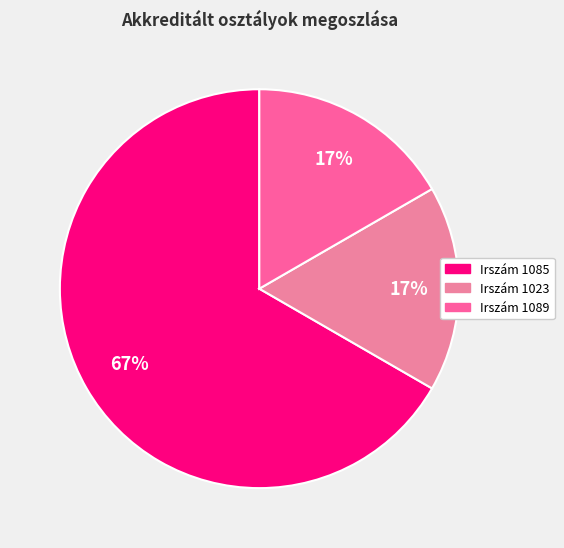

To the nearest percent, what is the difference between the largest and smallest slice percentages?

50%